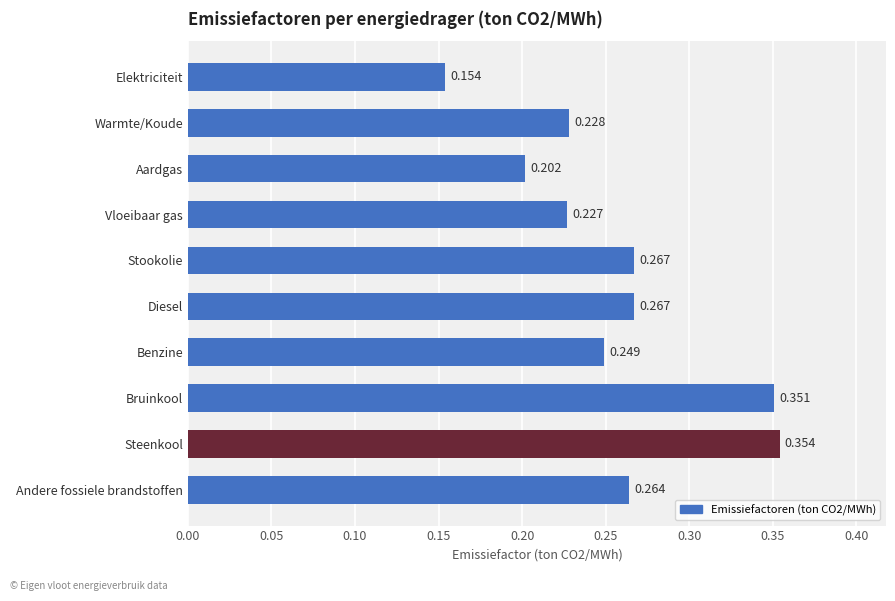

Which has a higher value, Vloeibaar gas or Diesel?

Diesel